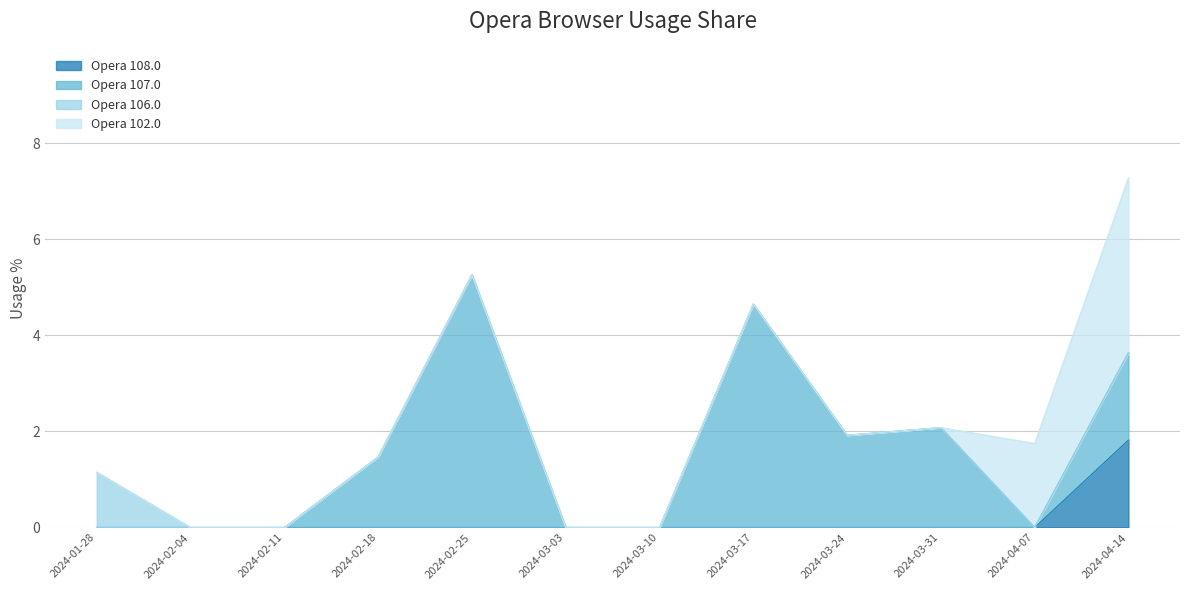

How many values in Opera 106.0 are above zero?

1